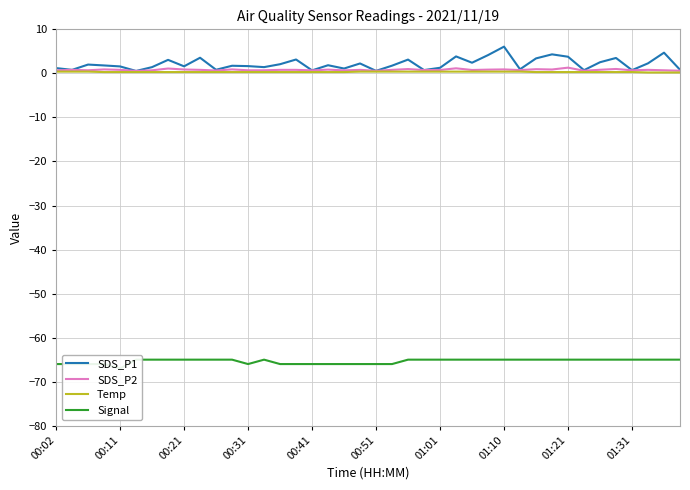

What are all the series names shown in the legend?

SDS_P1, SDS_P2, Temp, Signal